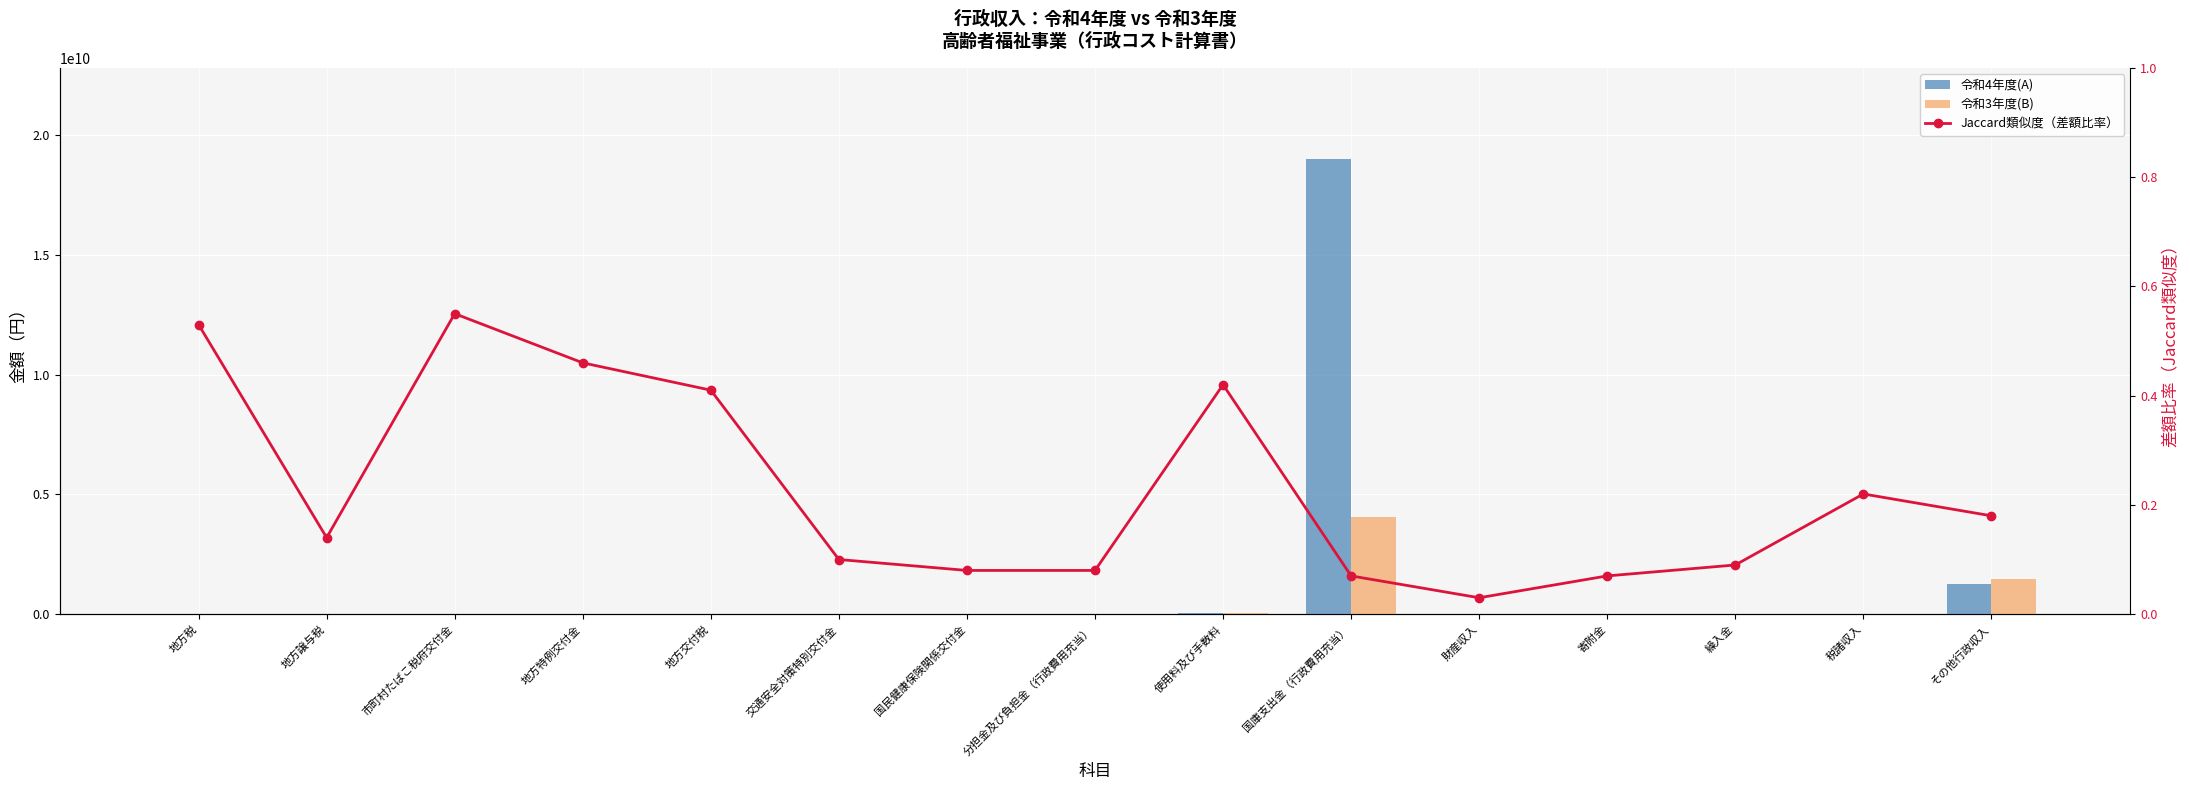

What are all the series names shown in the legend?

令和4年度(A), 令和3年度(B), Jaccard類似度（差額比率）